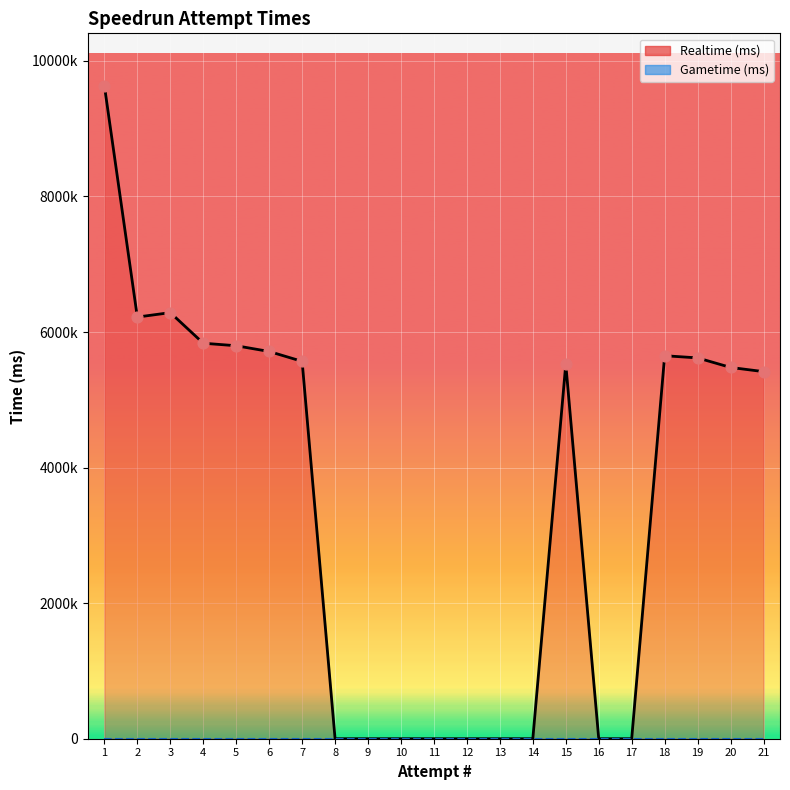

Which has a higher value, 18 or 13?

18